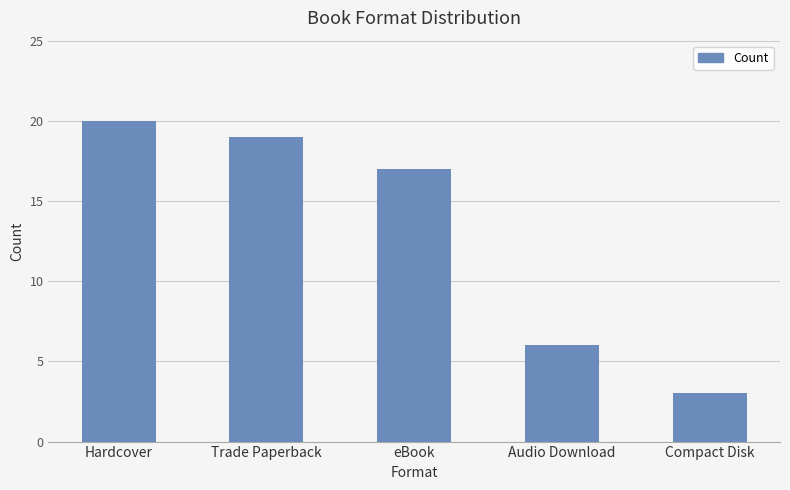

How many distinct data groups are displayed?

1